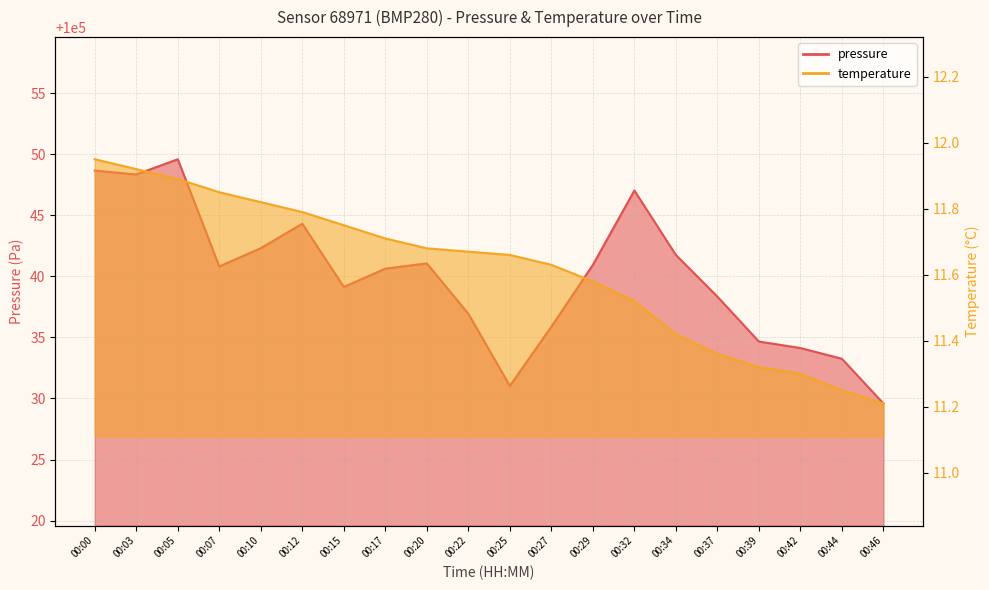

What is the value of the temperature point at the 14th from the left?

11.5